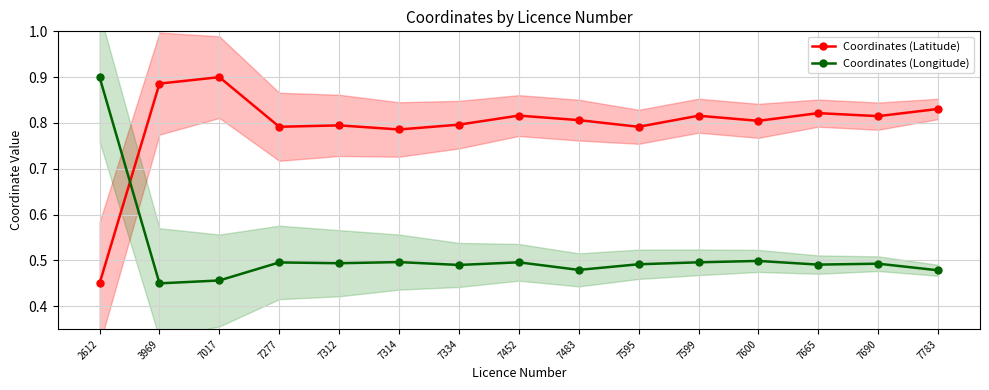

The value of Coordinates (Longitude) at 7017 is 0.5. True or false?

True